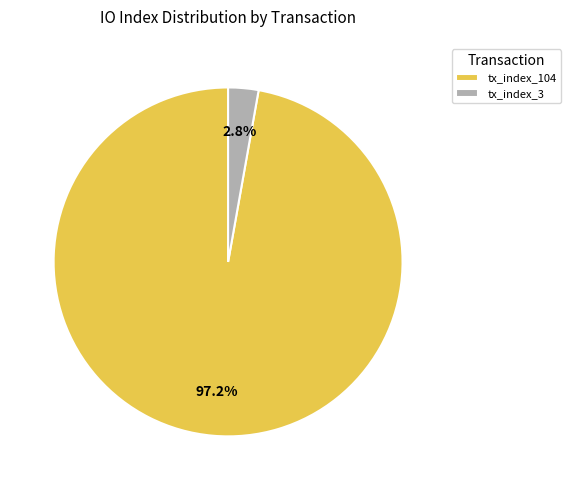

Which category has the smallest portion of the pie?

tx_index_3